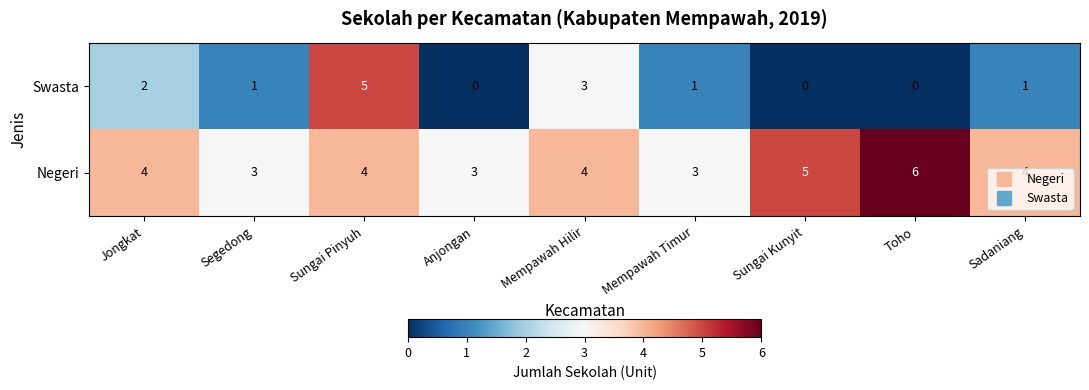

What is the greatest value displayed?

6